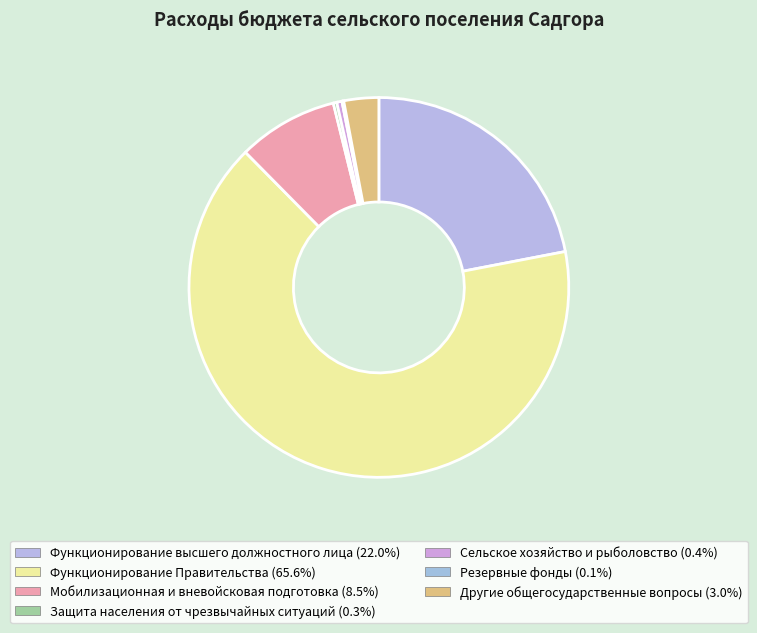

Is the sum of Функционирование высшего должностного лица and Резервные фонды greater than half?

No